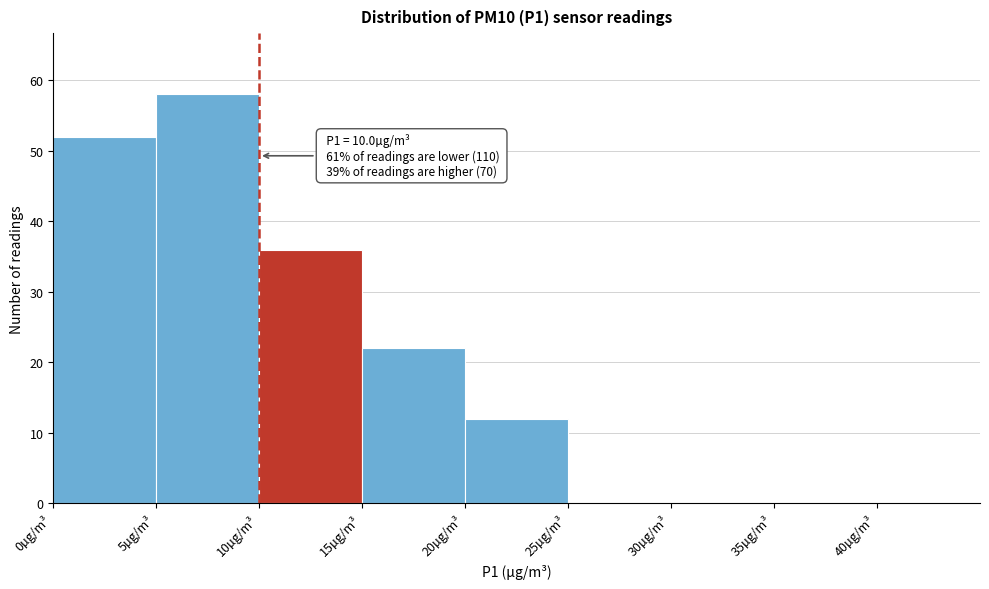

Which range on the x-axis has the tallest bar?

5 to 10